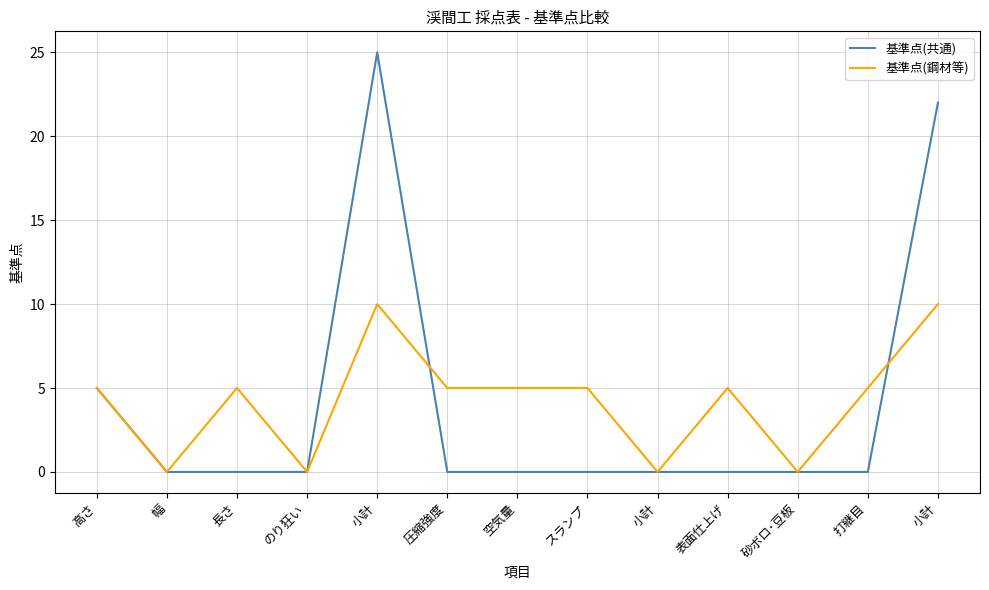

What are all the series names shown in the legend?

基準点(共通), 基準点(鋼材等)